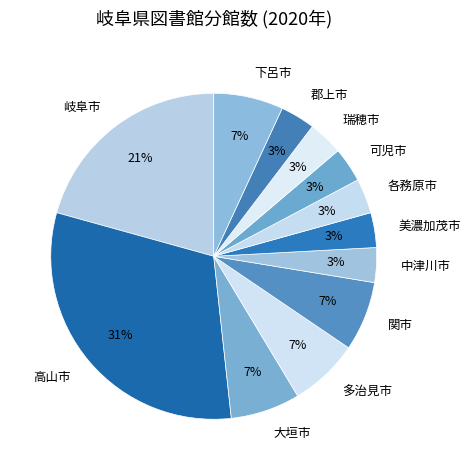

Count the number of slices in the pie.

12